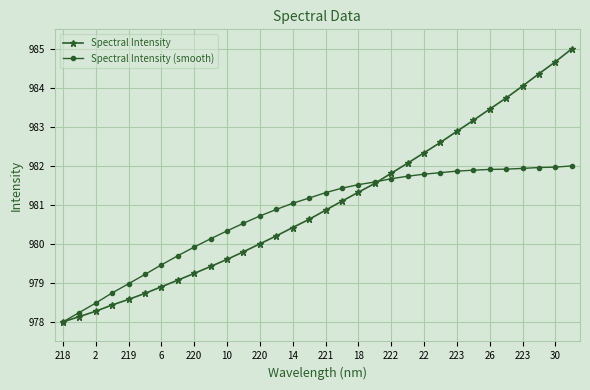

Rank the series by their maximum value, from lowest to highest.

Spectral Intensity (smooth), Spectral Intensity